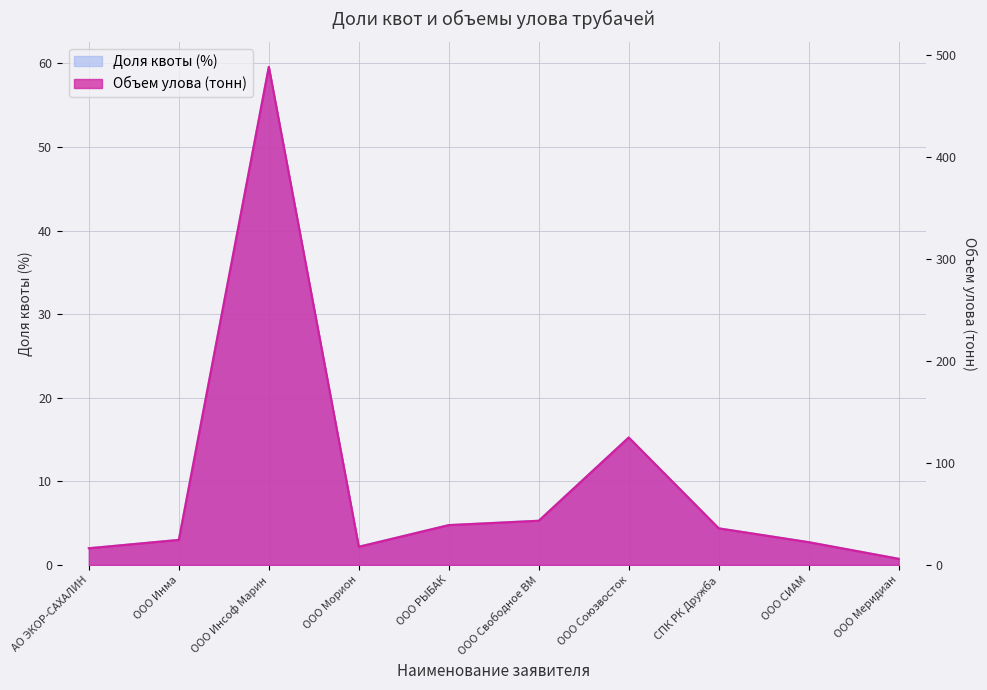

List the labels in order of Доля квоты (%) value, smallest first.

ООО Меридиан, АО ЭКОР-САХАЛИН, ООО Морион, ООО СИАМ, ООО Инма, СПК РК Дружба, ООО РЫБАК, ООО Свободное ВМ, ООО Союзвосток, ООО Инсоф Марин